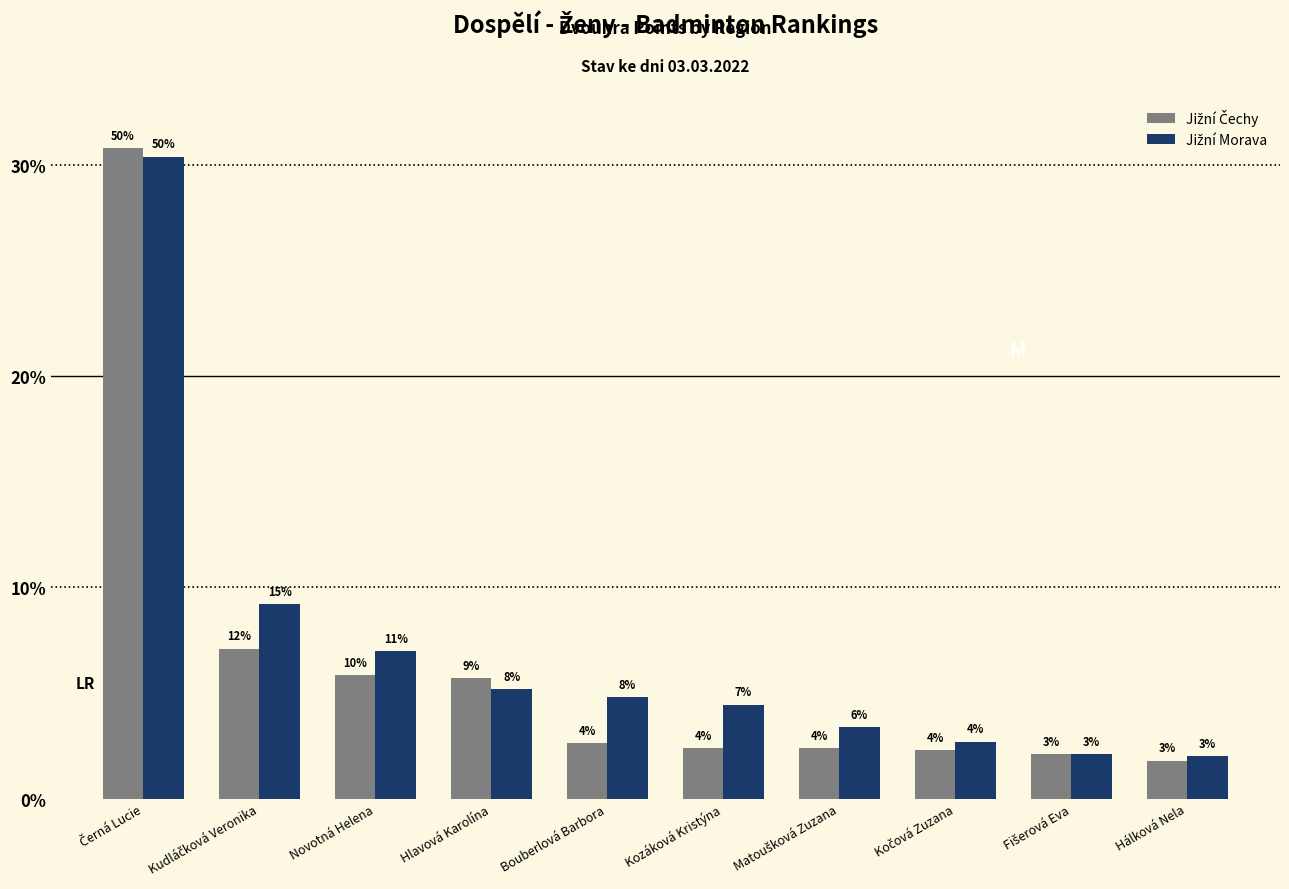

Does the chart contain stacked bars?

No